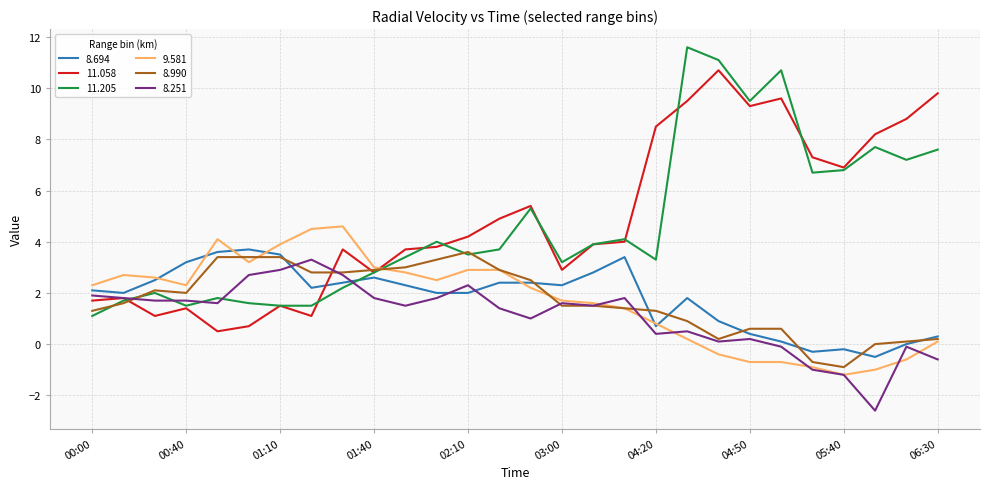

After their last crossing, which series has the higher values: 11.205 or 8.694?

11.205